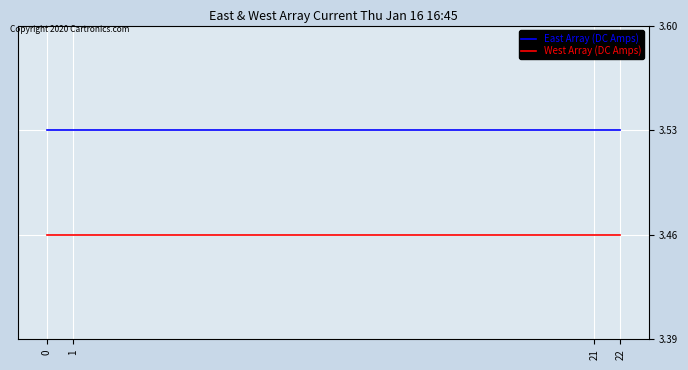

Reading left to right, list all the values displayed in this chart.

East Array (DC Amps): 0=3.5	1=3.5	21=3.5	22=3.5
West Array (DC Amps): 0=3.5	1=3.5	21=3.5	22=3.5